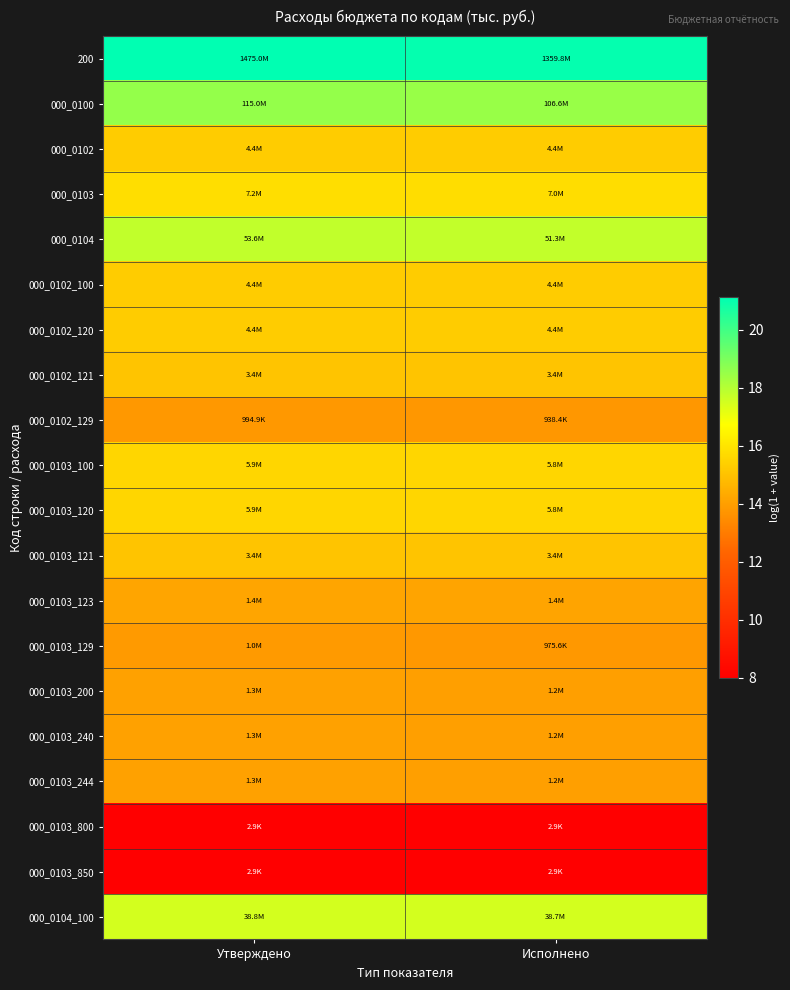

At which category is the sum across all series the highest?

Утверждено